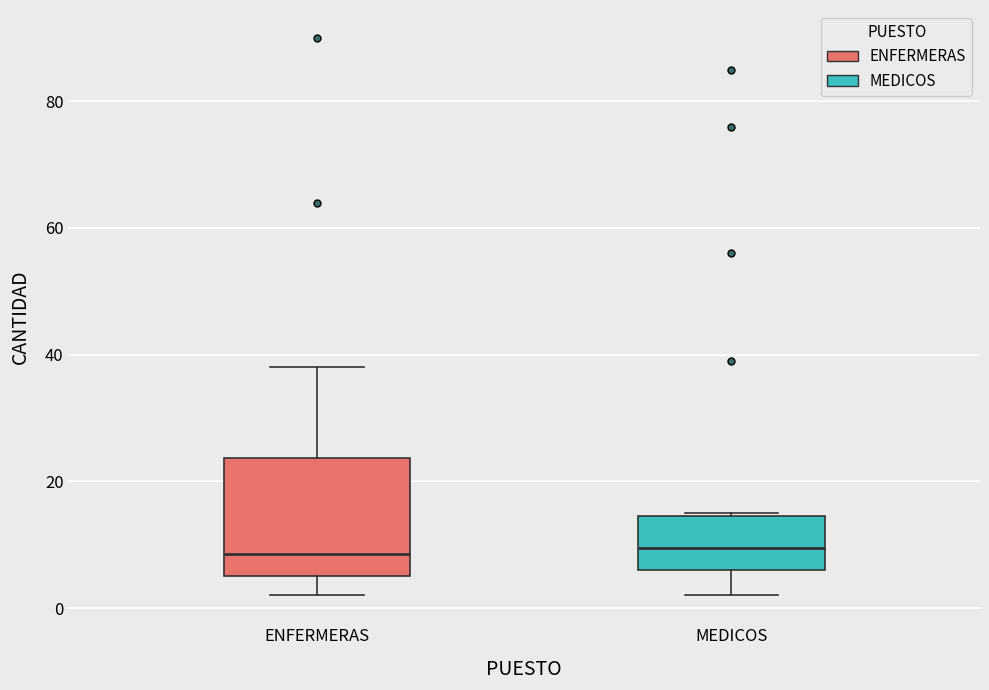

Reading left to right, read every box against the y-axis: the position of its median line, the range the box covers, and the ends of its whiskers. The values are not printed on the chart, so give them approximately, as read against the axis.

ENFERMERAS: median 8, box 6 to 24, whiskers 2 to 38
MEDICOS: median 10, box 6 to 14, whiskers 2 to 16